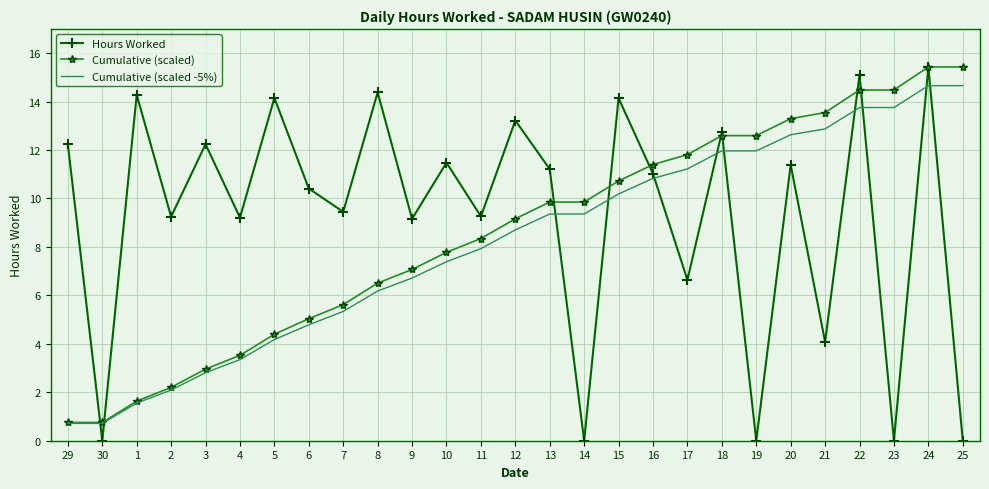

What is the greatest value displayed?

15.4